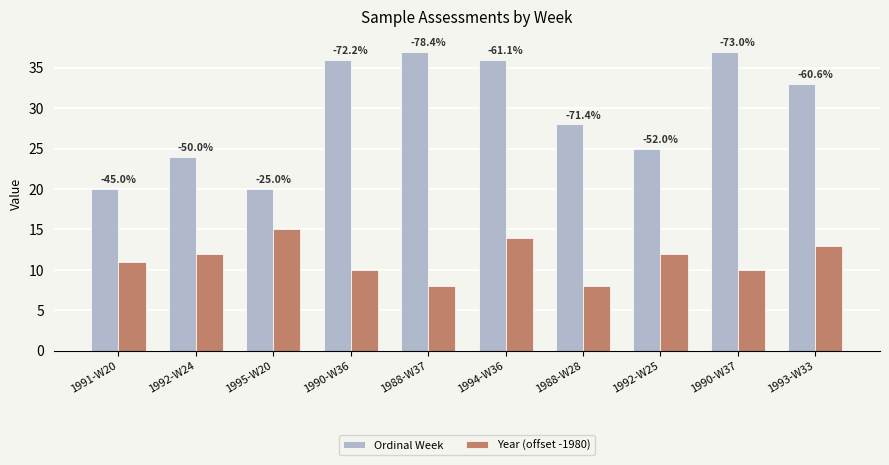

At which category is the sum across all series the highest?

1994-W36